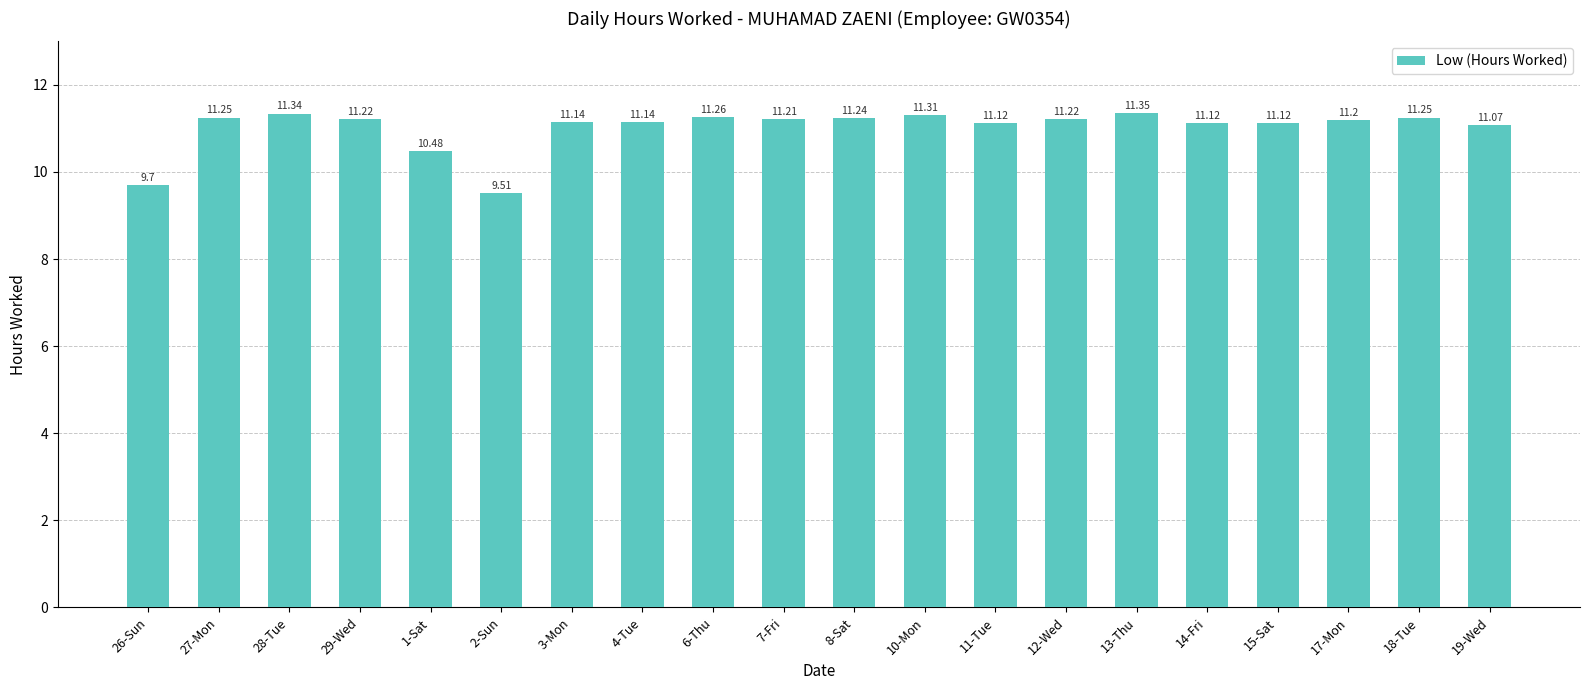

Between 29-Wed and 28-Tue, which is larger?

28-Tue